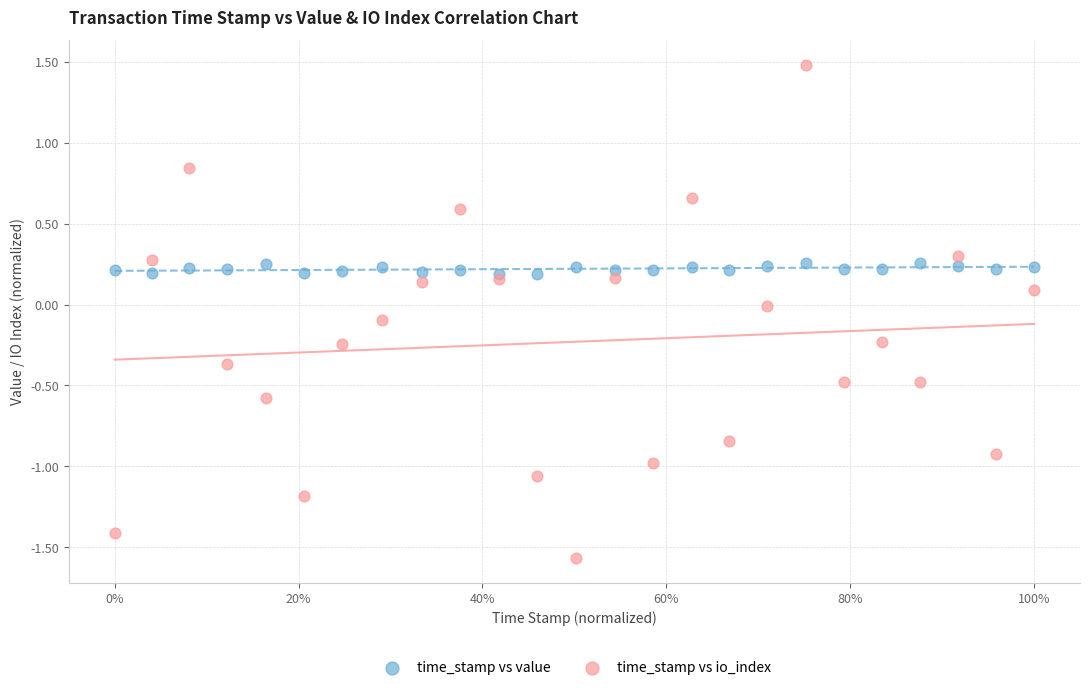

Which series has the largest Y range (max minus min)?

time_stamp vs io_index